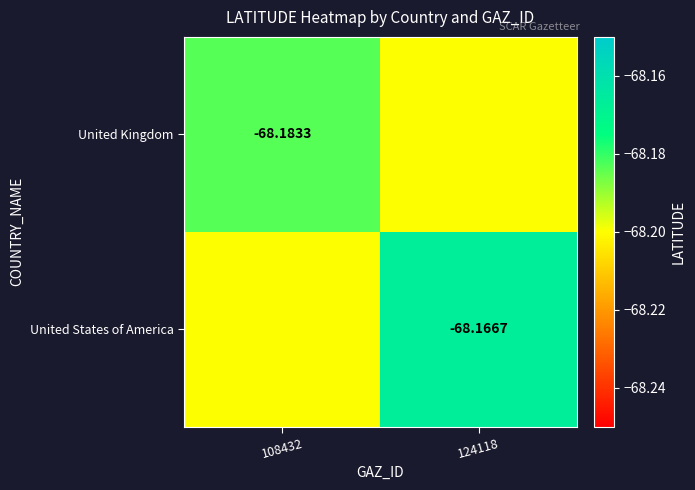

What is the smallest value displayed?

-68.2